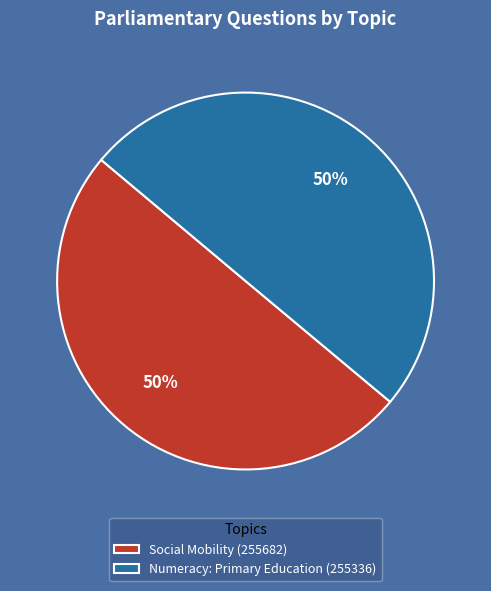

Is it true that Social Mobility (255682) is 35% of the pie?

False